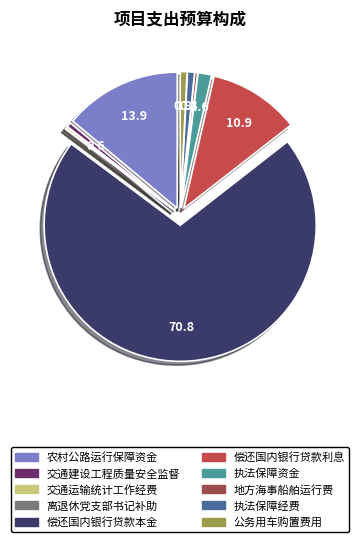

Does any single category account for the majority?

Yes